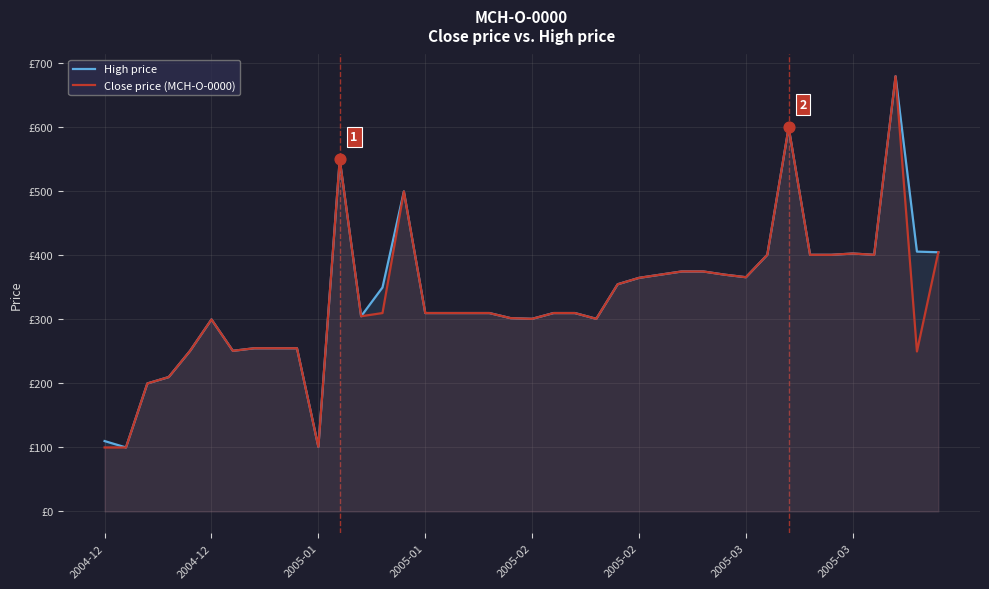

What are all the series names shown in the legend?

High price, Close price (MCH-O-0000)